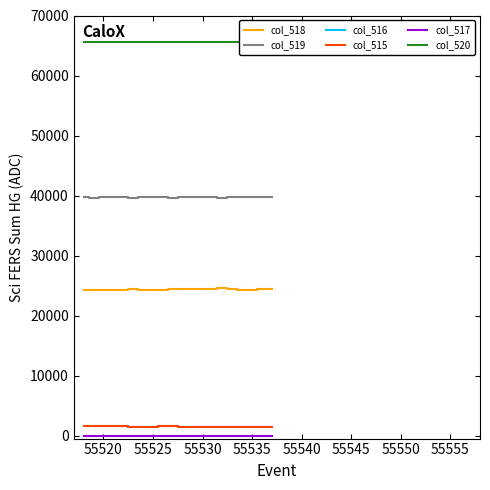

True or false: col_516 and col_518 intersect in this chart.

False